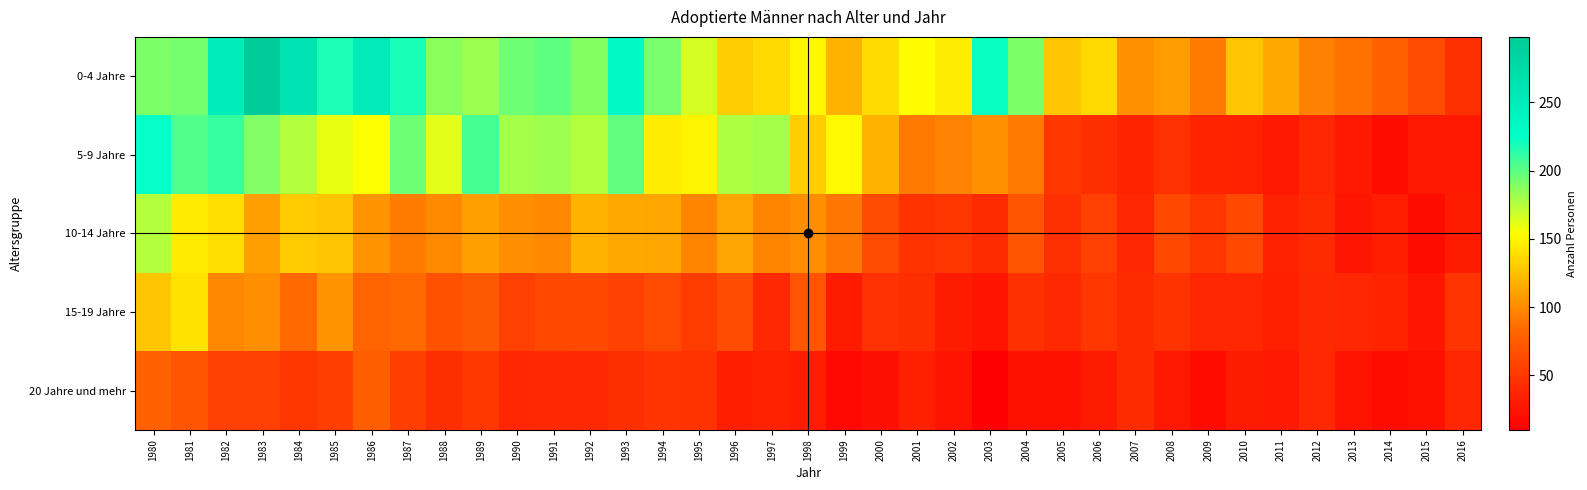

List the series in order of their overall mean, highest first.

0-4 Jahre, 5-9 Jahre, 10-14 Jahre, 15-19 Jahre, 20 Jahre und mehr